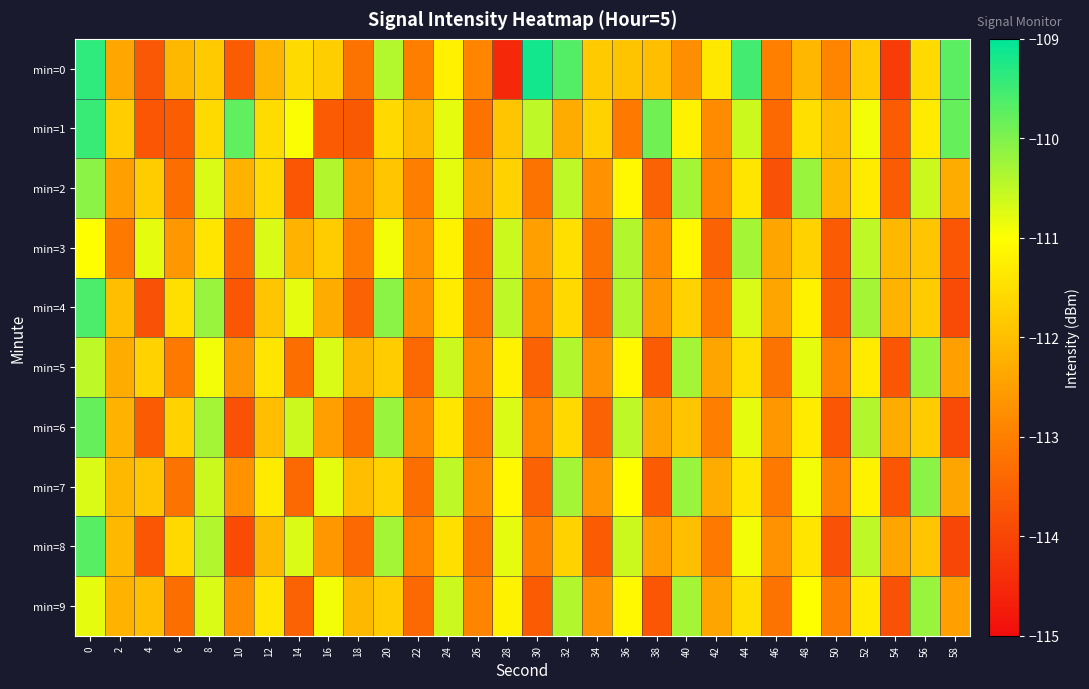

At which category does the chart reach its peak across all series?

30